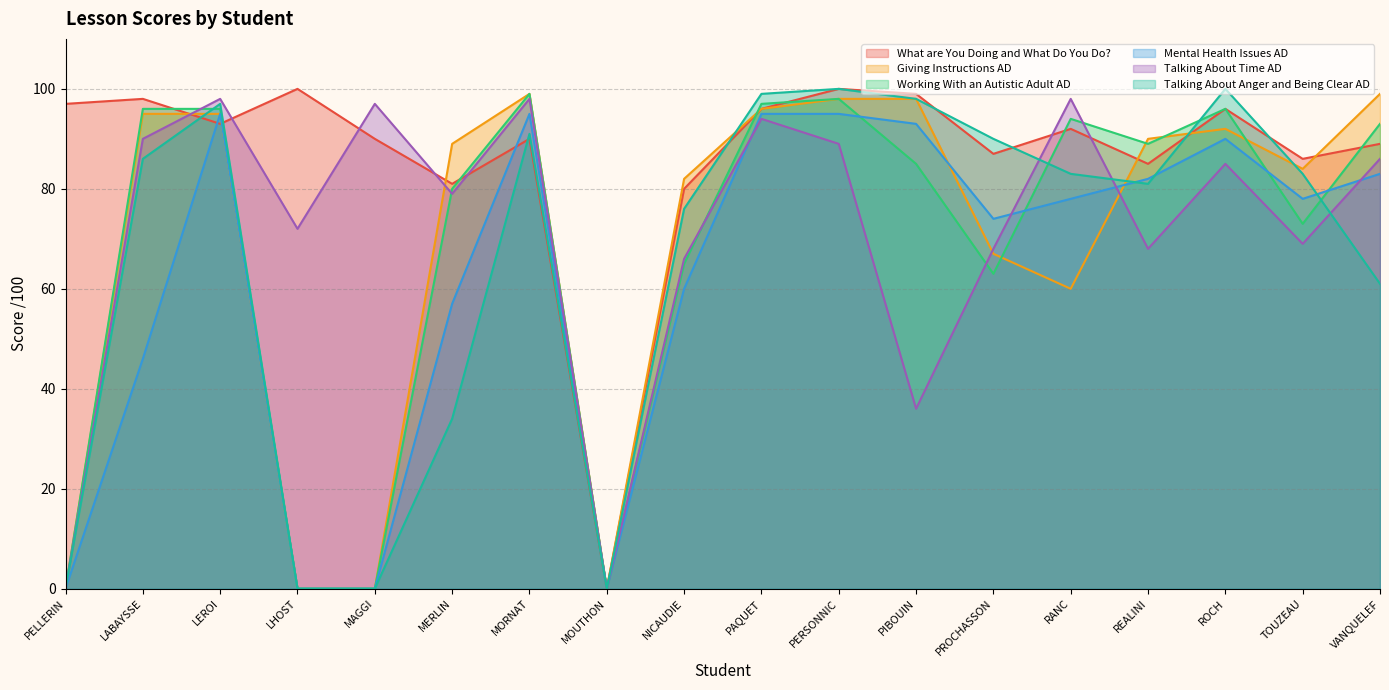

Rank the series at PERSONNIC from highest to lowest value.

What are You Doing and What Do You Do?, Talking About Anger and Being Clear AD, Giving Instructions AD, Working With an Autistic Adult AD, Mental Health Issues AD, Talking About Time AD